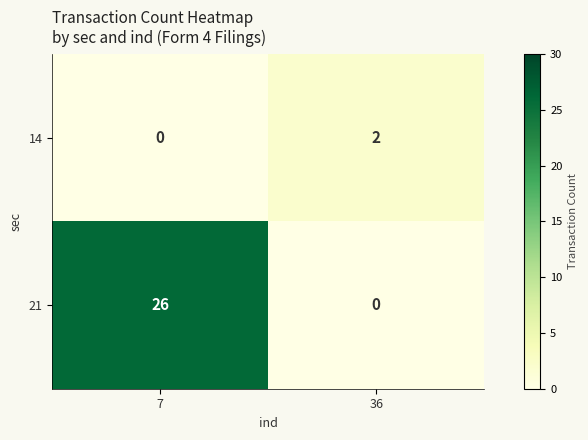

At which category is the sum across all series the highest?

7